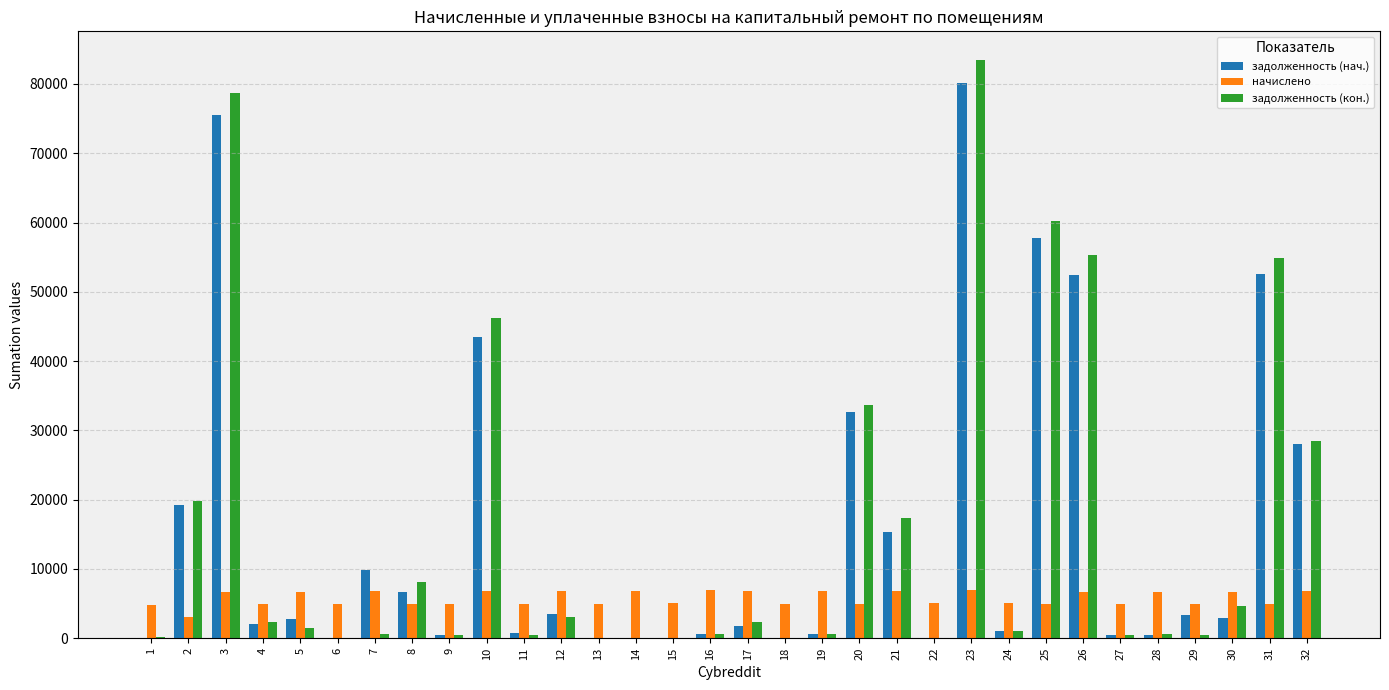

Is the value of задолженность (нач.) at 31 greater than the value of задолженность (кон.) at 7?

Yes